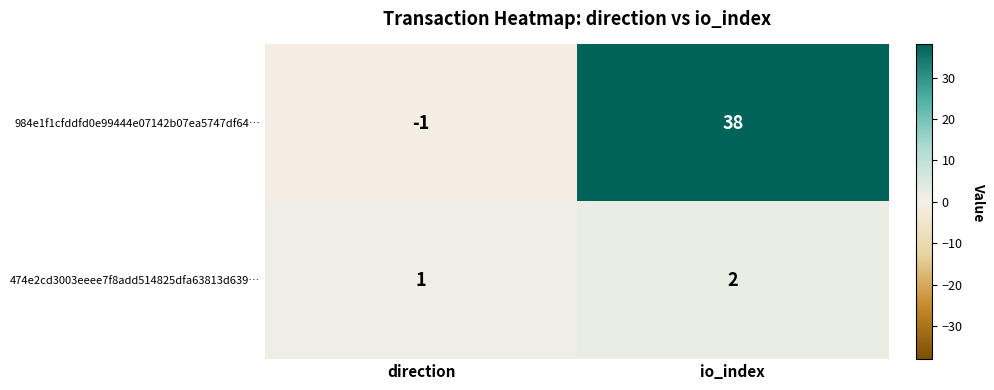

At which category does the chart reach its minimum across all series?

direction